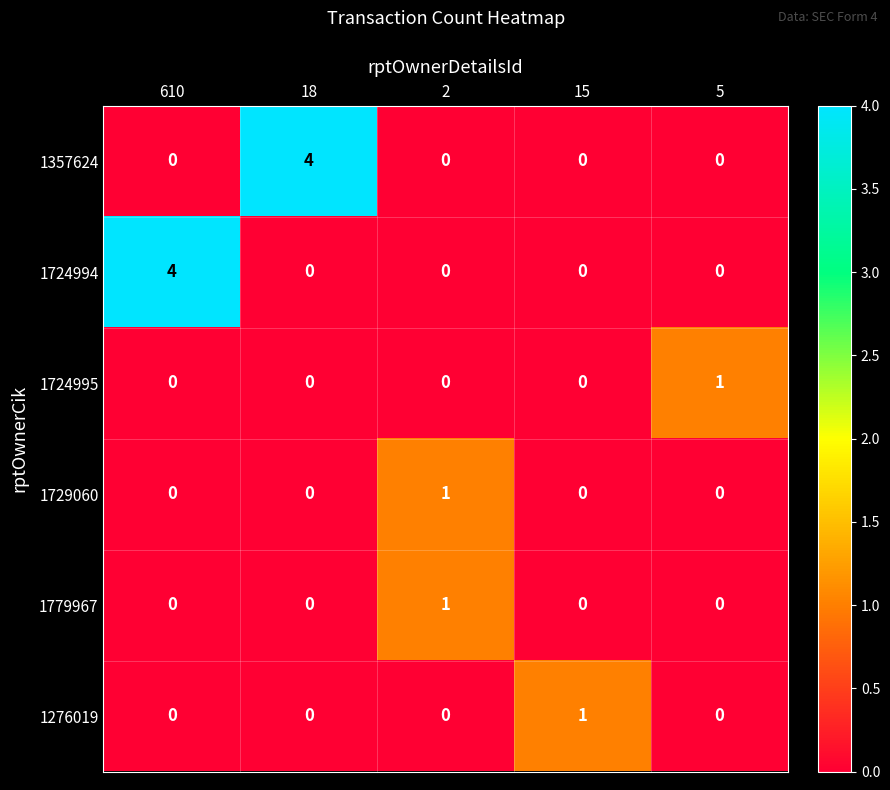

How many categories are shown in the chart?

5